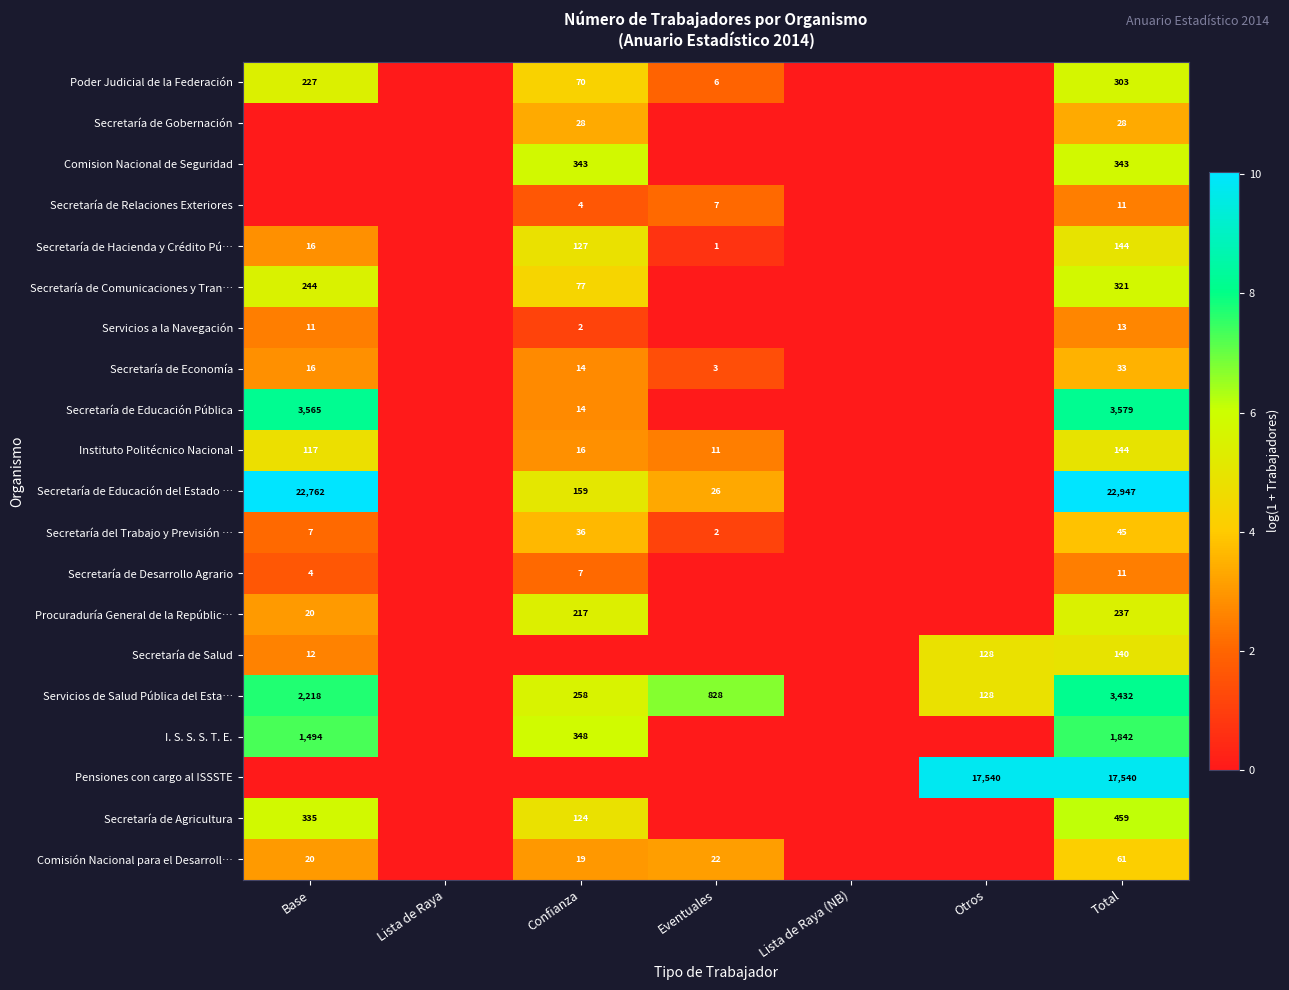

The value of Secretaría de Hacienda y Crédito Pú… at Total is 231. True or false?

False